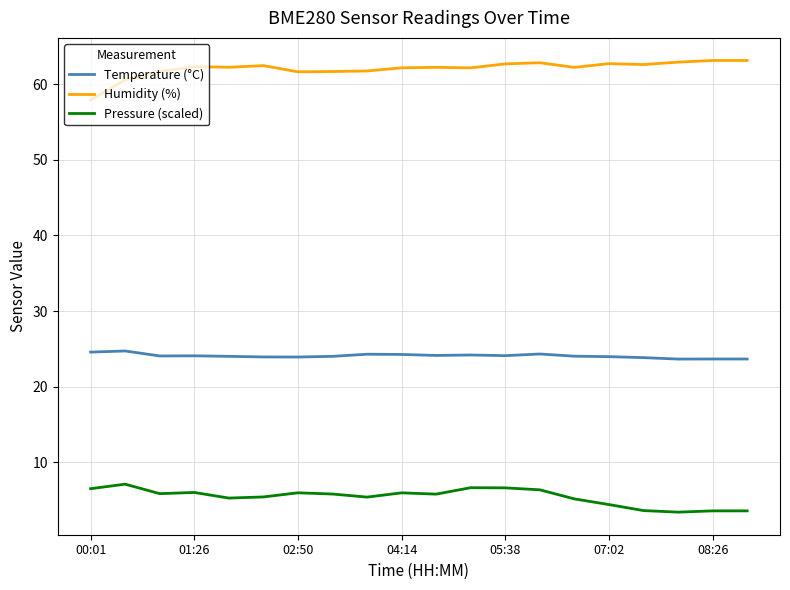

Rank the series by their maximum value, from highest to lowest.

Humidity (%), Temperature (°C), Pressure (scaled)